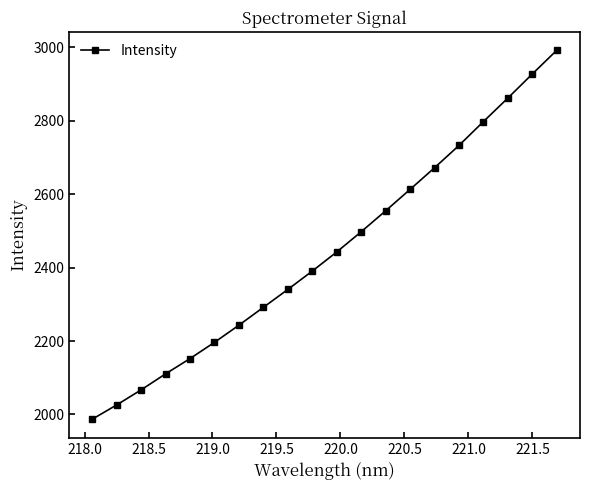

Does the chart have visible grid lines?

No